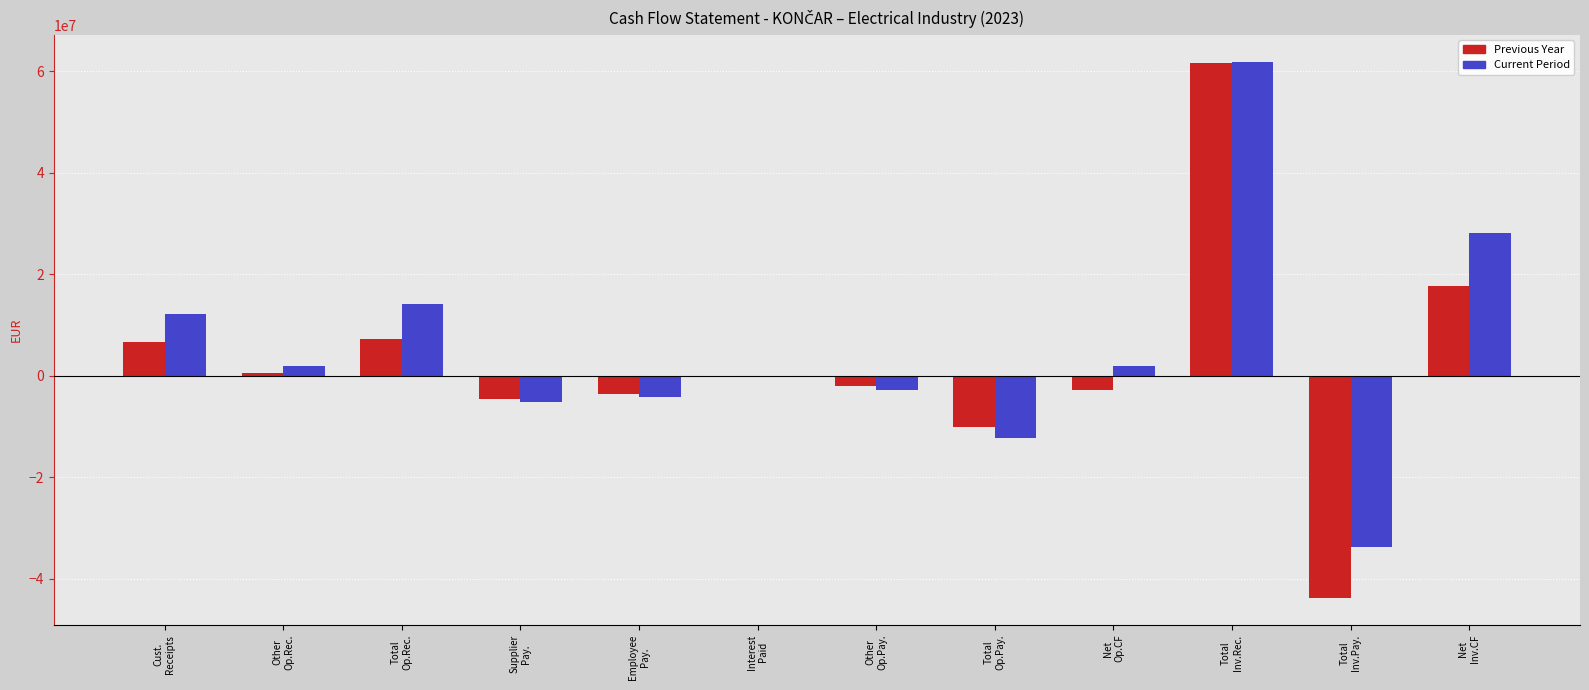

How many values in the Previous Year series exceed -26?

5